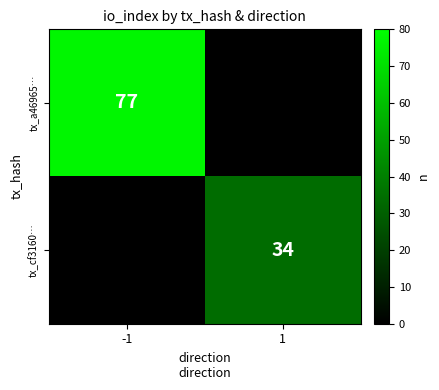

How many categories are shown in the chart?

2